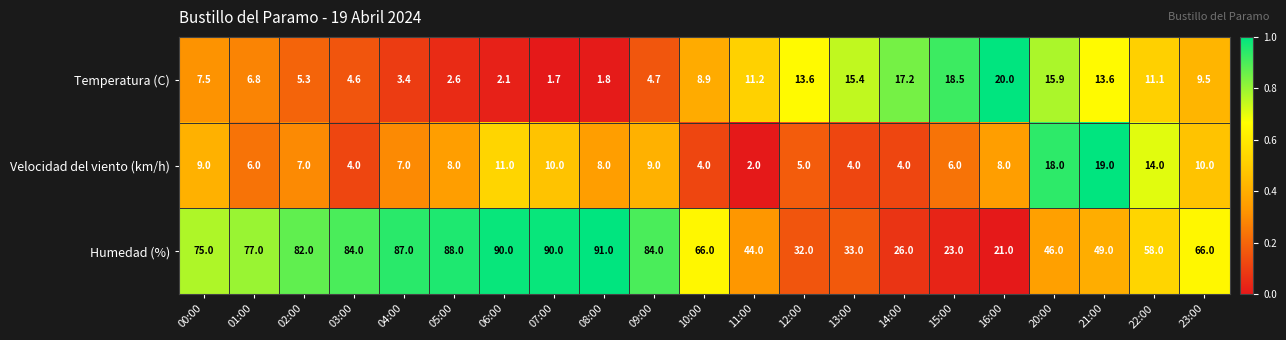

Count the number of categories in the chart.

21